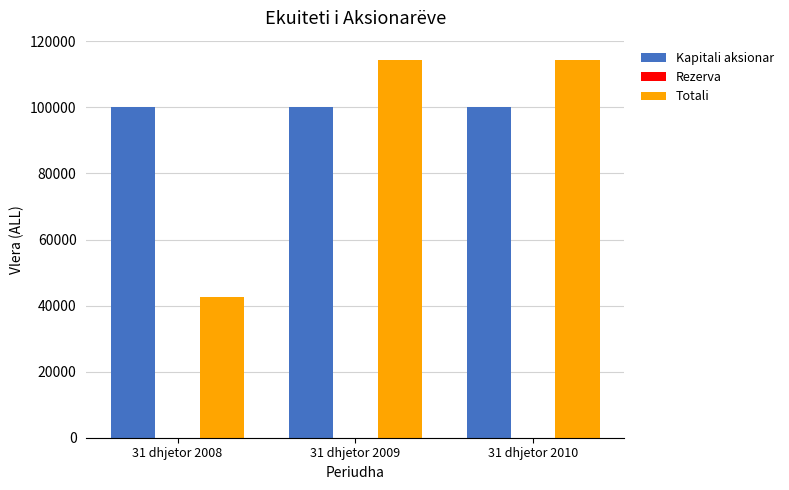

True or false: Kapitali aksionar has a value of 100000 at 31 dhjetor 2008.

True